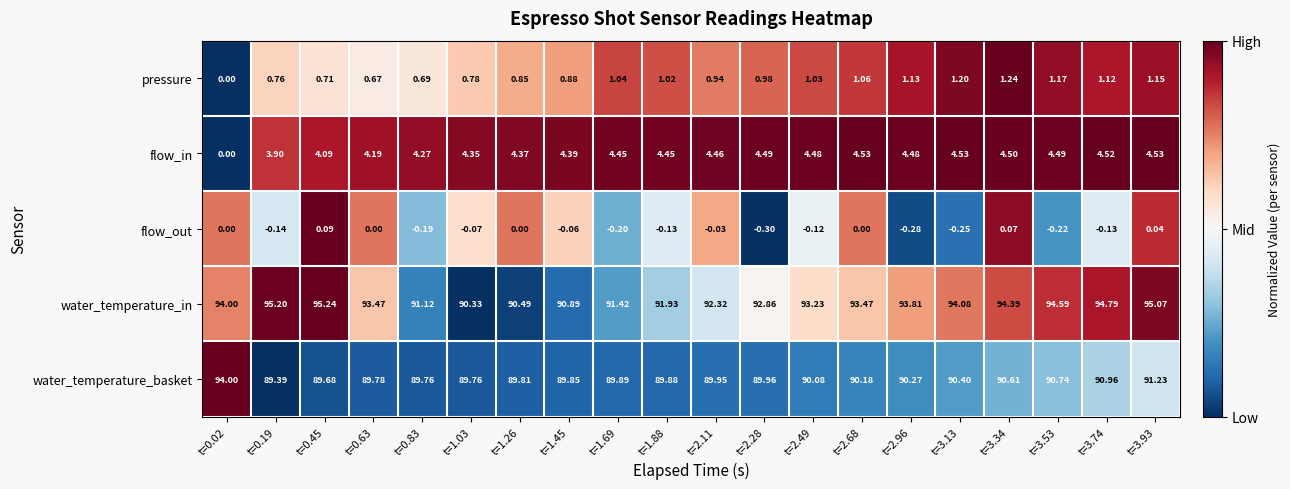

Which series has the largest range (max minus min)?

water_temperature_in